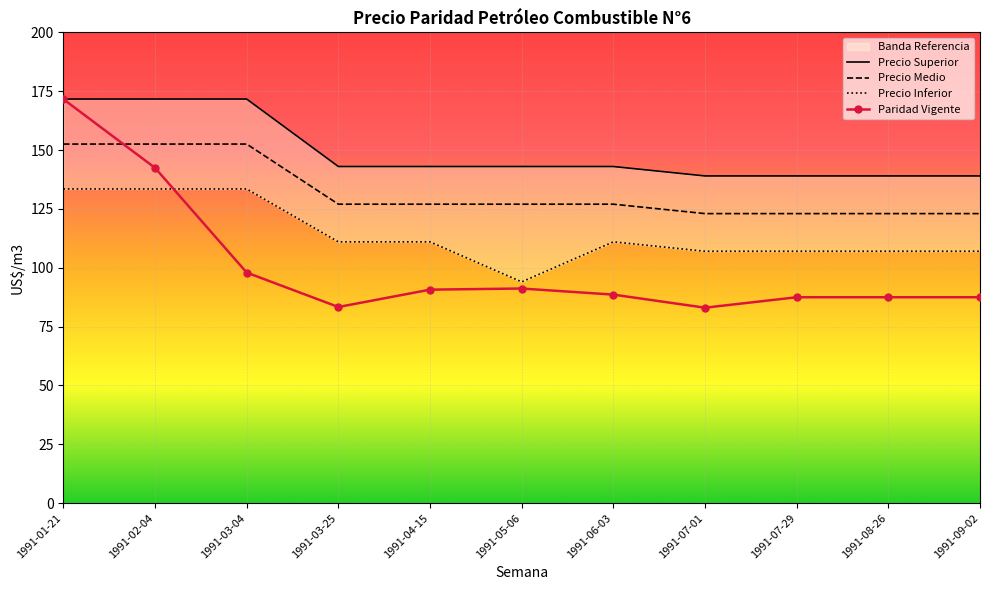

At which label does Precio Medio first exceed 127?

1991-01-21